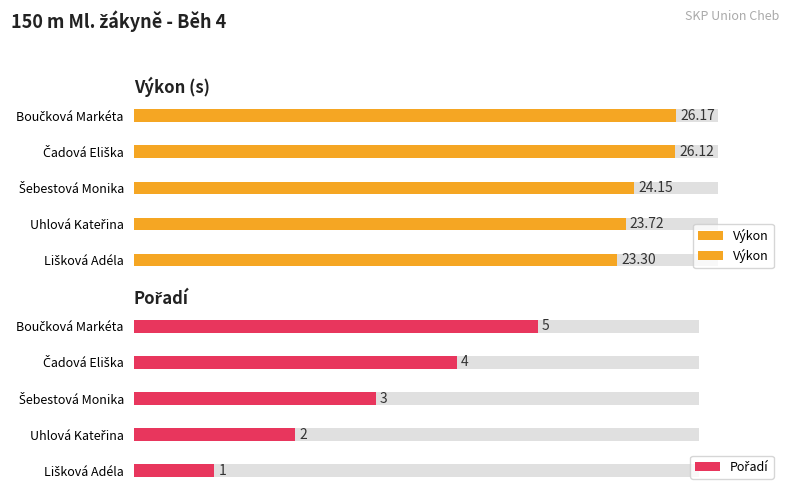

Is the value of Pořadí at Lišková Adéla greater than the value of Výkon at Lišková Adéla?

No